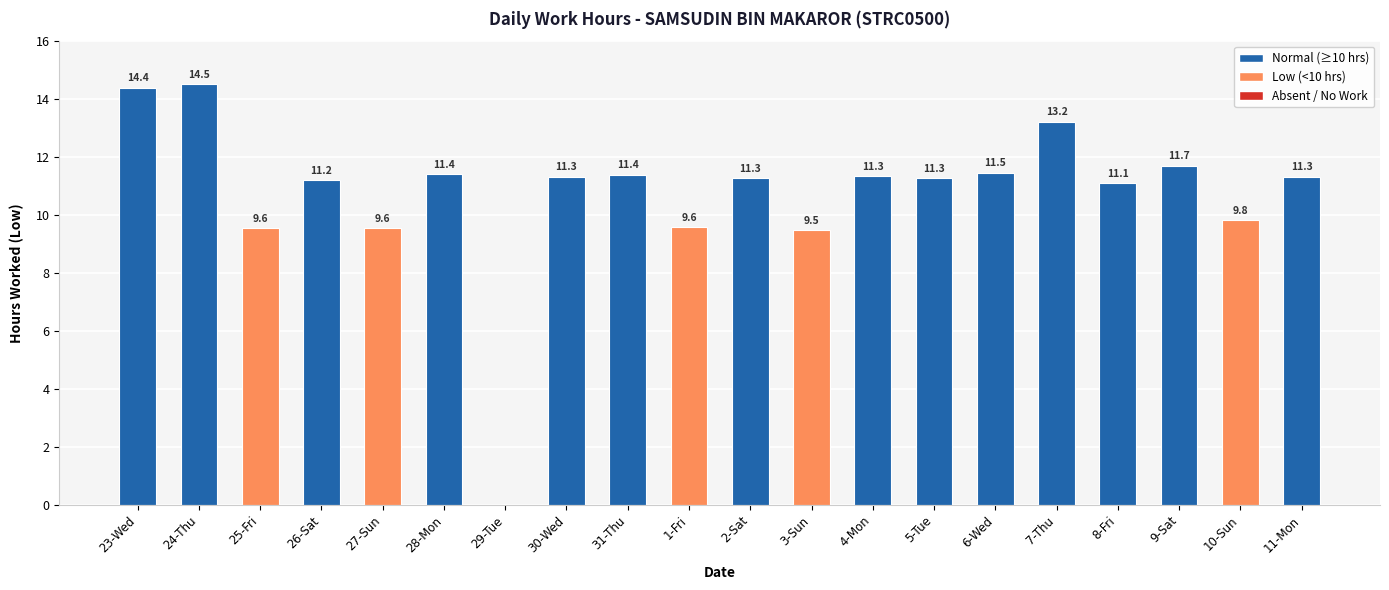

What is the maximum value shown in the chart?

14.5